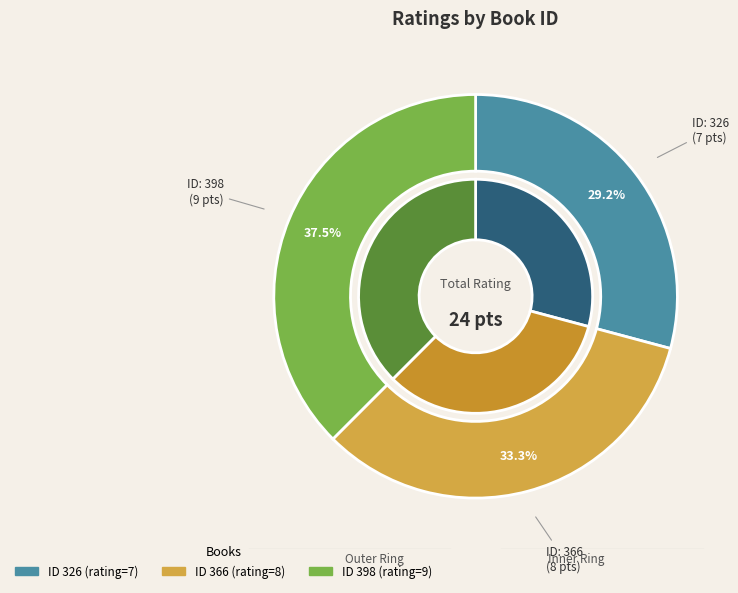

To the nearest percent, what is the combined percentage of 366 and 398?

71%